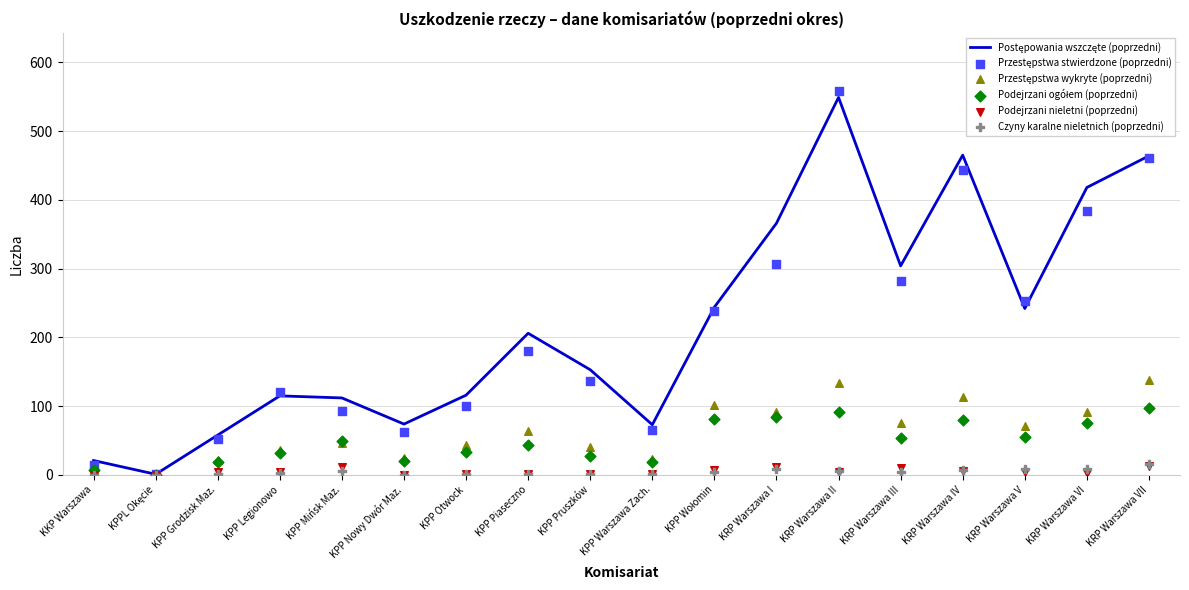

Which series reaches the maximum Y coordinate?

Przestępstwa stwierdzone (poprzedni)